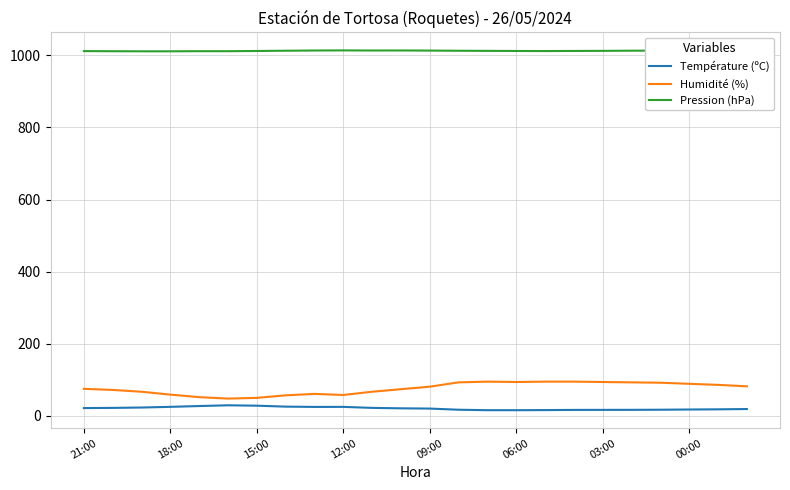

True or false: Température (ºC) and Pression (hPa) intersect in this chart.

False